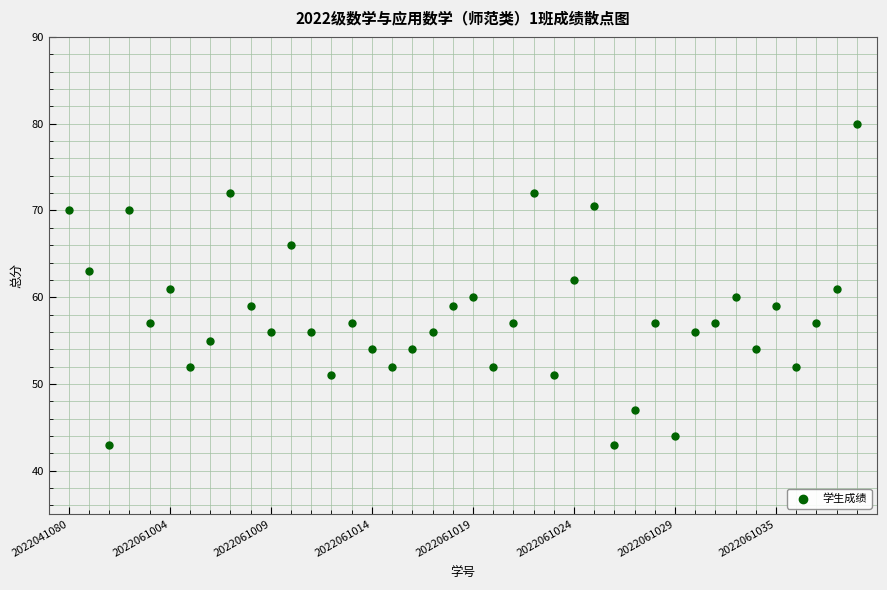

What is the range of Y values (max minus min)?

37.0